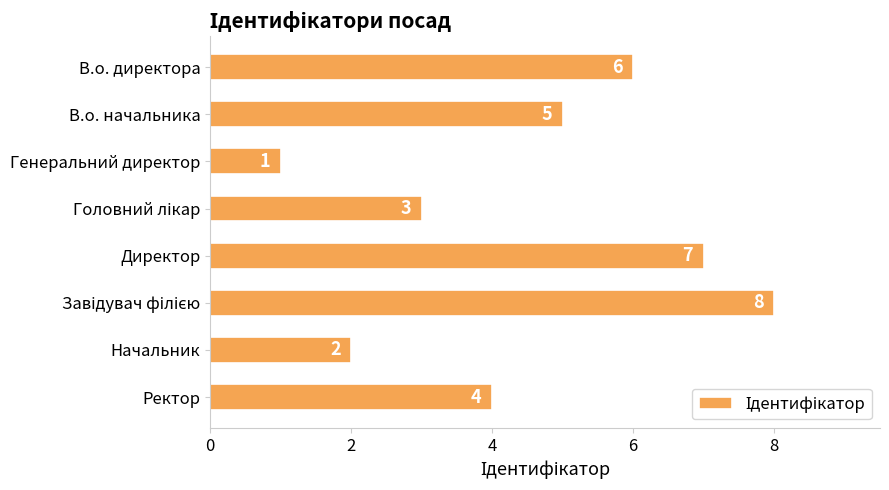

What is the label of the 2nd bar from the top?

В.о. начальника